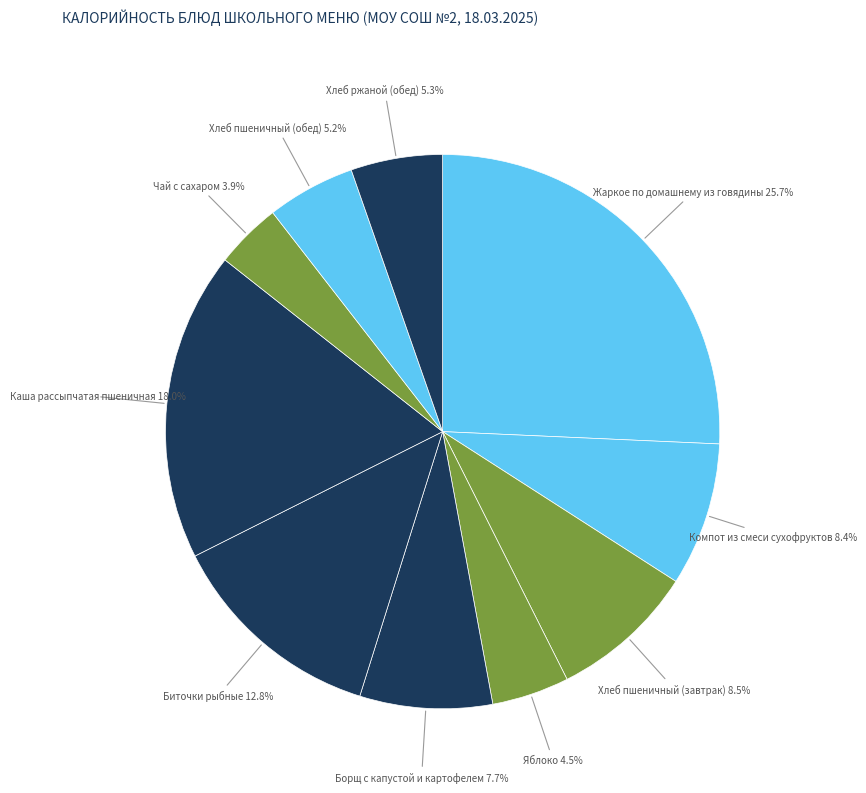

Is it true that Хлеб пшеничный (завтрак) is 23% of the pie?

False